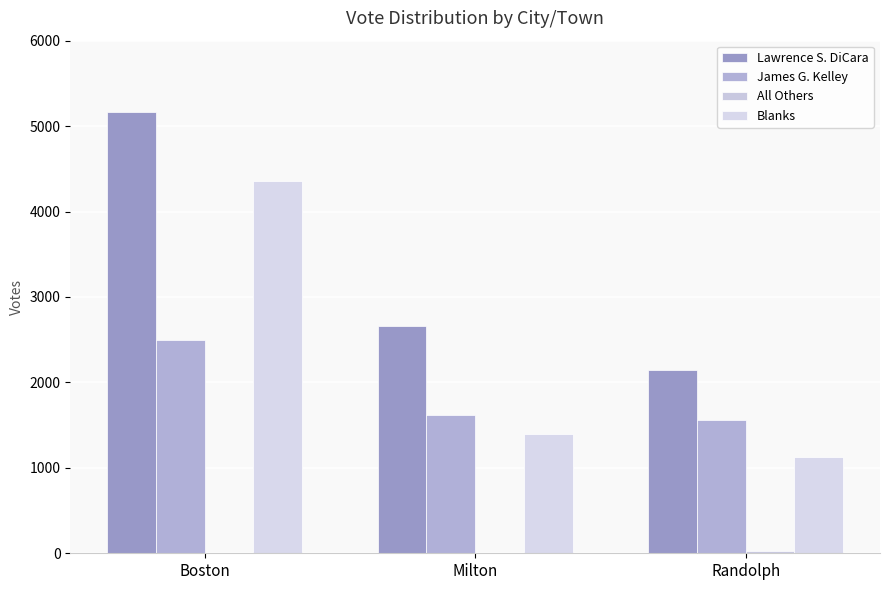

How many series are shown in this chart?

4